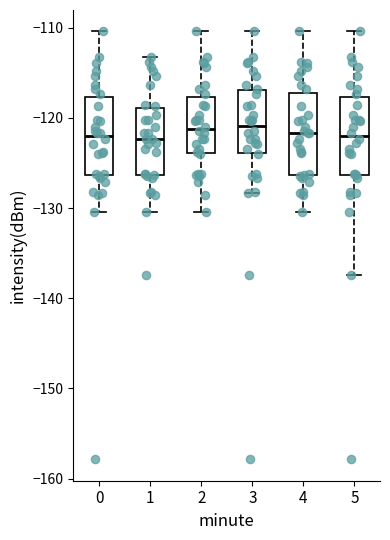

Where is the lower edge of the box at x = 0 on the y-axis? The values are not printed on the chart, so give them approximately, as read against the axis.

-126